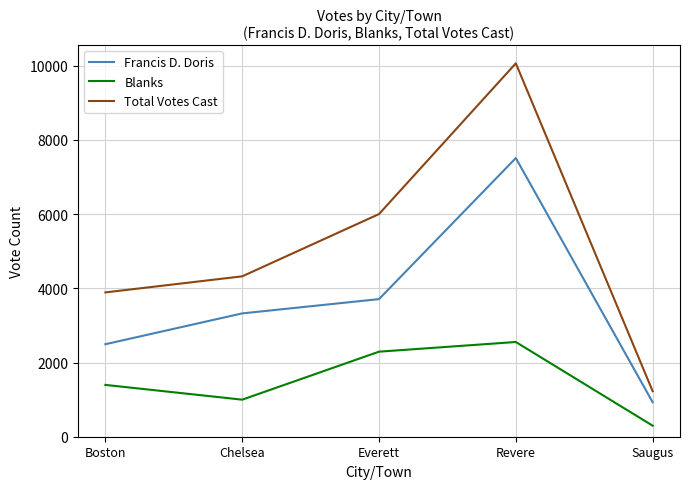

True or false: Blanks has a value of 1947 at Boston.

False